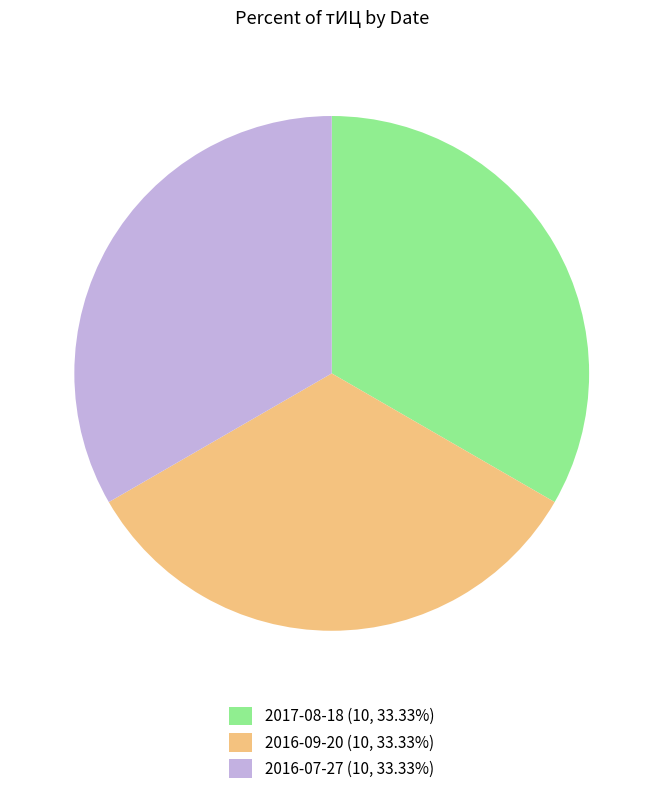

Does 2017-08-18 (10, 33.33%) account for over 50% of the chart?

No